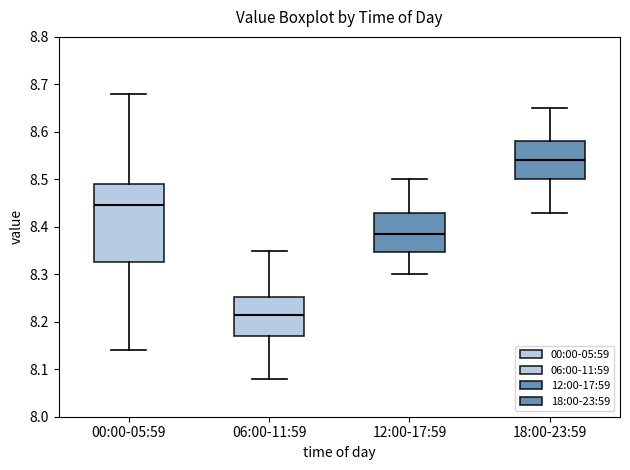

Reading left to right, read every box against the y-axis: the position of its median line, the range the box covers, and the ends of its whiskers. The values are not printed on the chart, so give them approximately, as read against the axis.

00:00-05:59: median 8.45, box 8.33 to 8.49, whiskers 8.14 to 8.68
06:00-11:59: median 8.22, box 8.17 to 8.25, whiskers 8.08 to 8.35
12:00-17:59: median 8.39, box 8.35 to 8.43, whiskers 8.30 to 8.50
18:00-23:59: median 8.54, box 8.50 to 8.58, whiskers 8.43 to 8.65